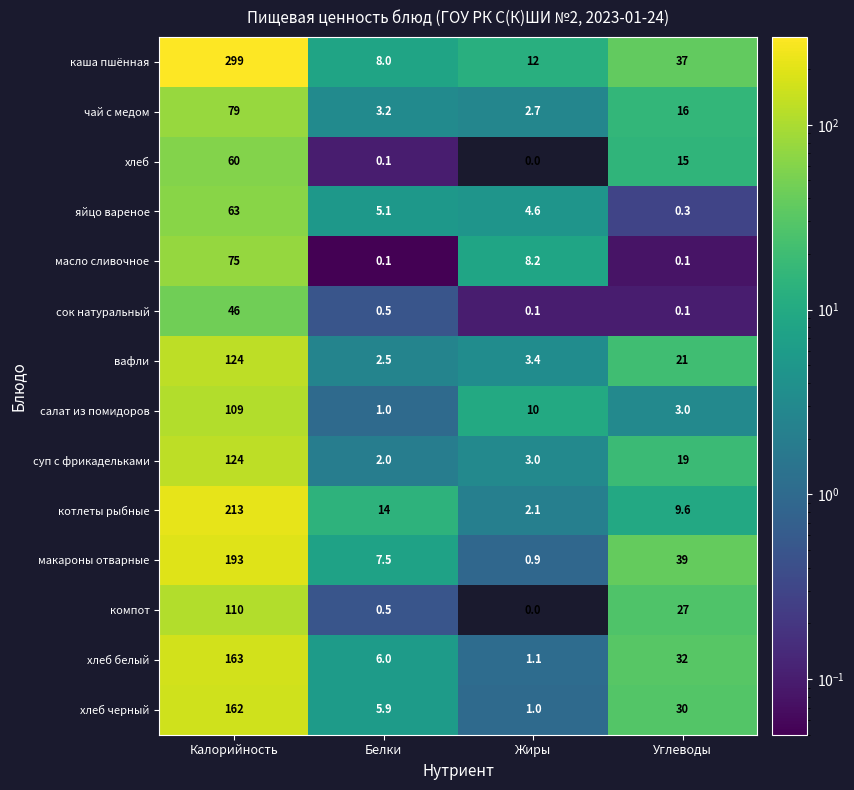

Is it true that компот equals 75.3 at Жиры?

False